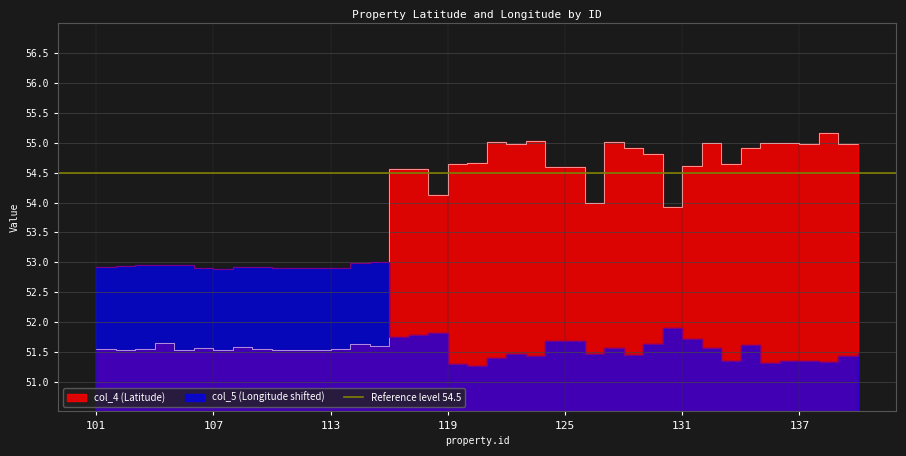

Between 122 and 121, which is larger?

121